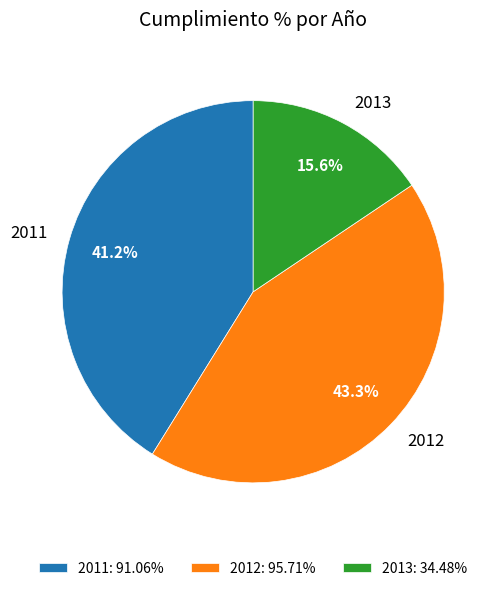

What is the ratio of the value at 2012 to the value at 2013?

2.8